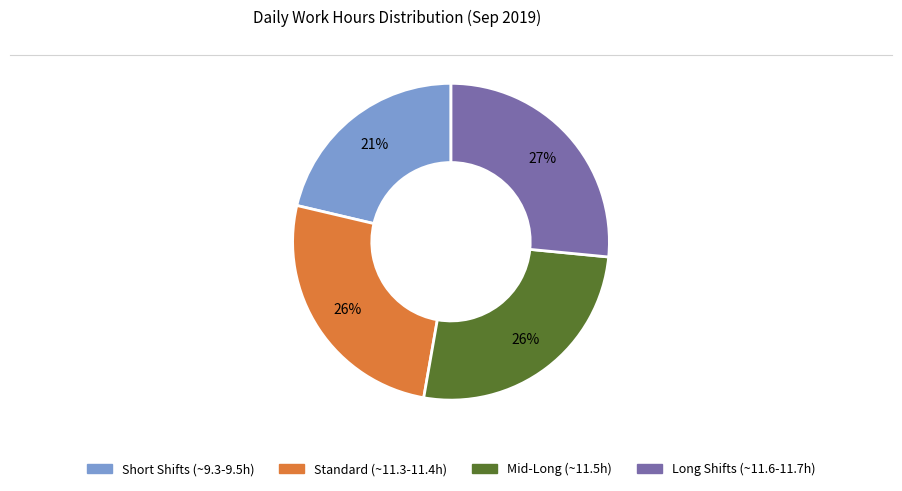

Count the number of slices in the pie.

4